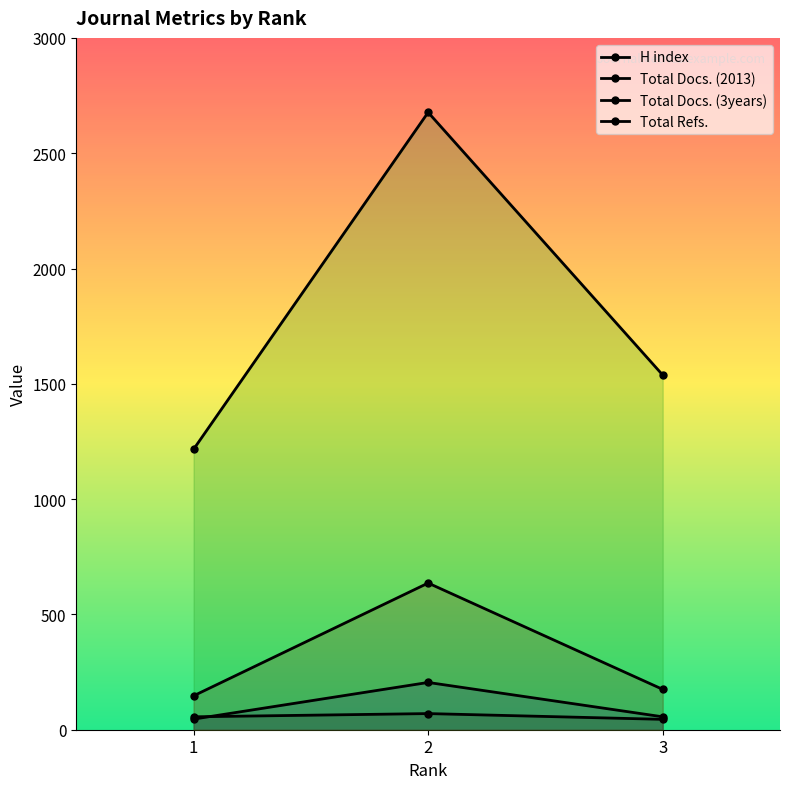

Where does the Total Docs. (3years) series first go above 175?

2